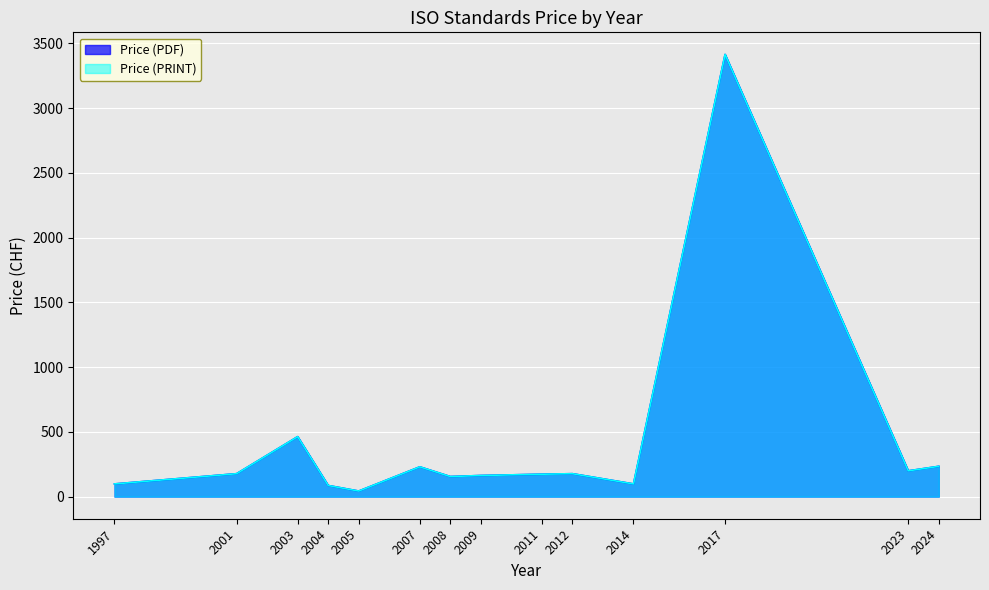

True or false: Price (PDF) and Price (PRINT) intersect in this chart.

False